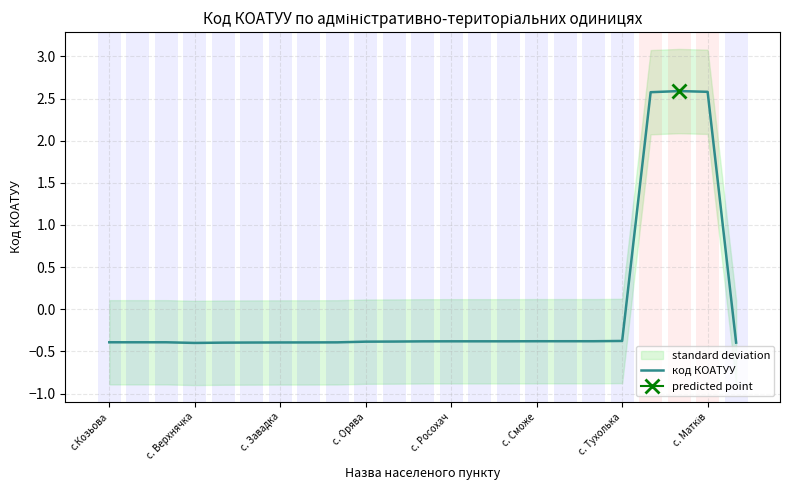

What is the highest value of the код КОАТУУ series?

2.6